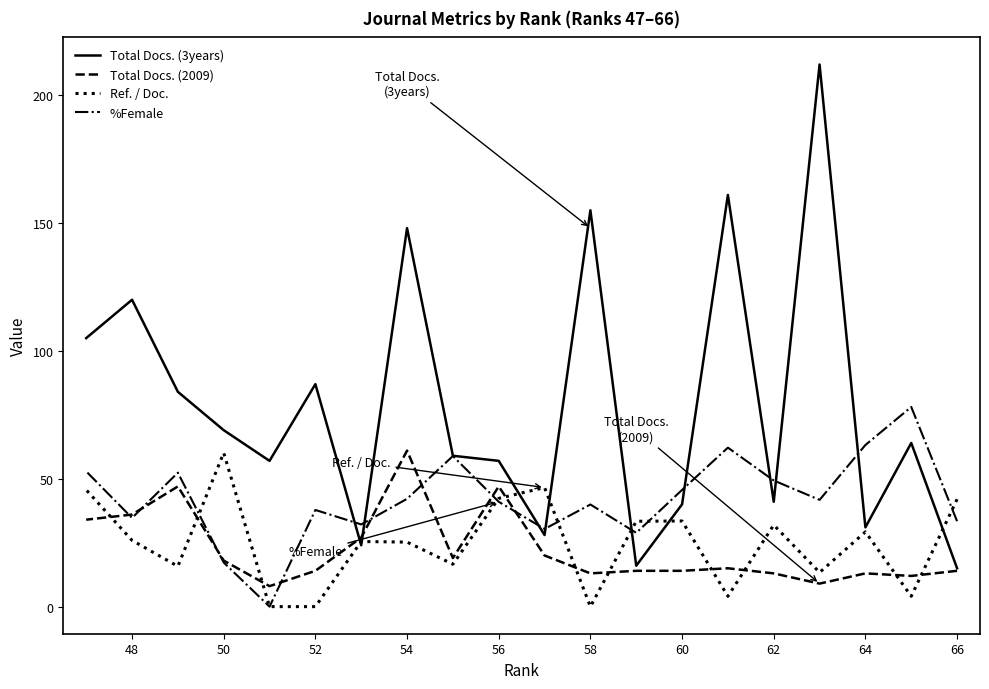

The value of Total Docs. (2009) at 60 is 8.2. True or false?

False